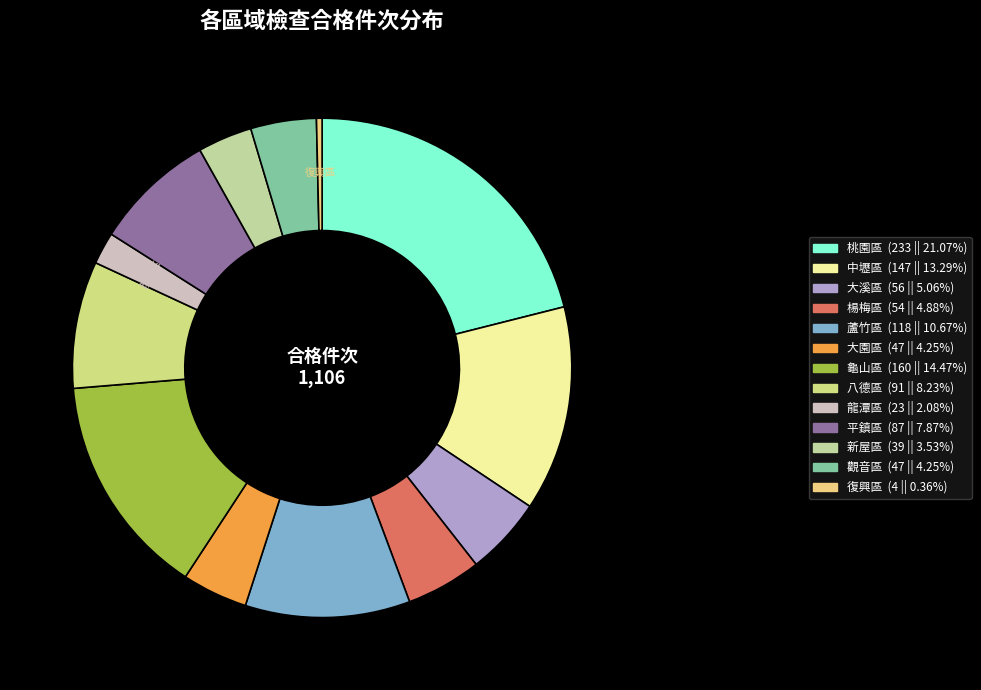

True or false: 復興區 accounts for 14% of the total.

False